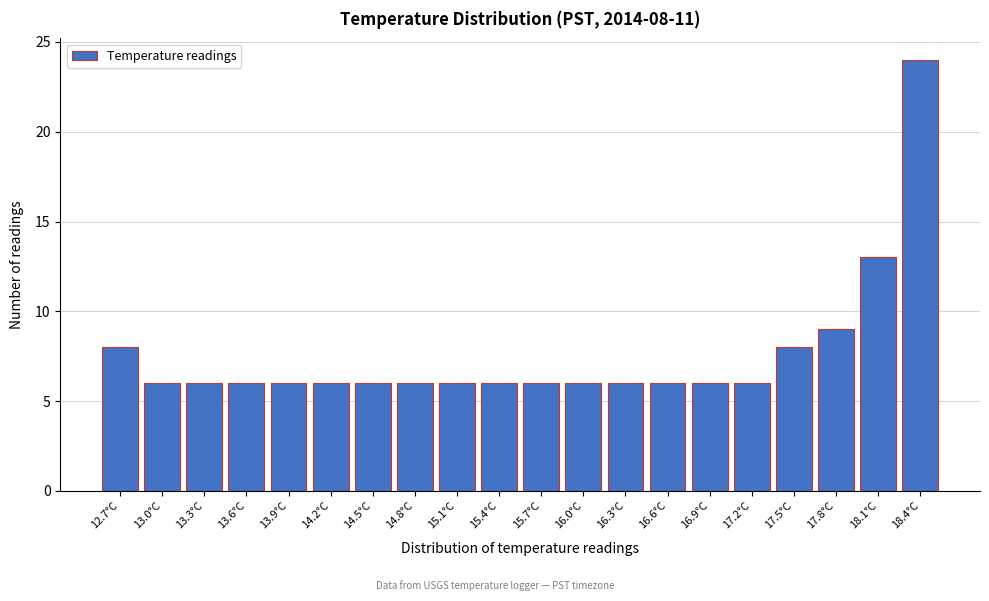

Over which range of the x-axis is the bar tallest?

18.295 to 18.600